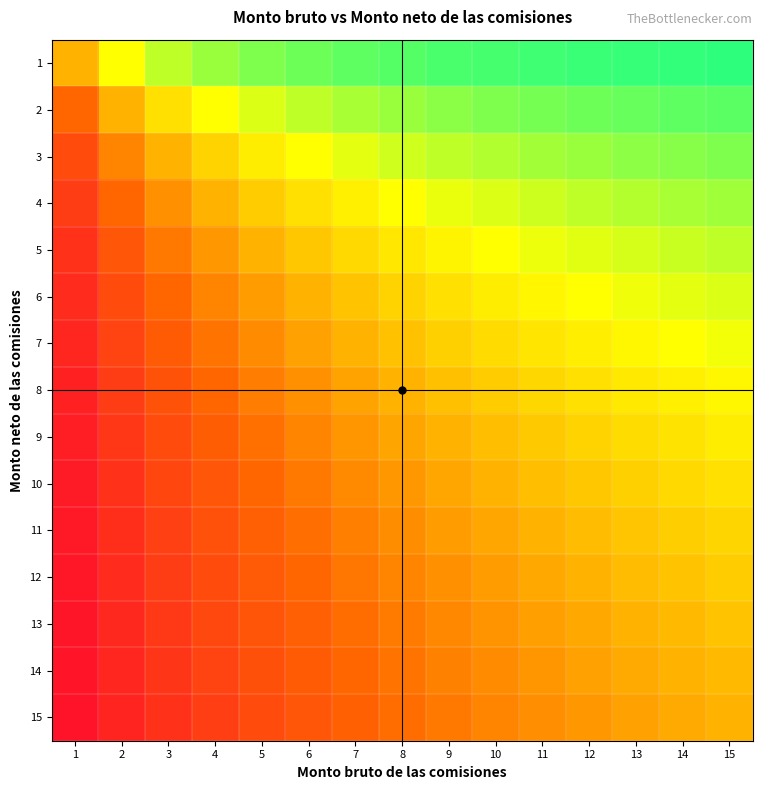

How many series are shown in this chart?

15